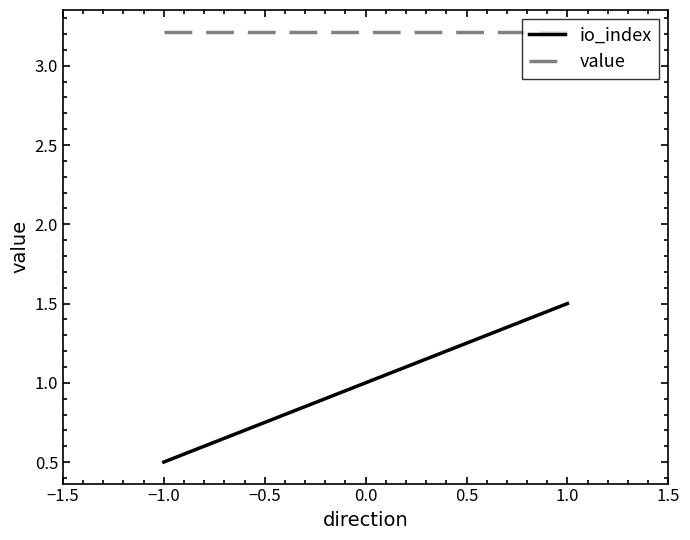

Rank the series by their average value, from lowest to highest.

io_index, value